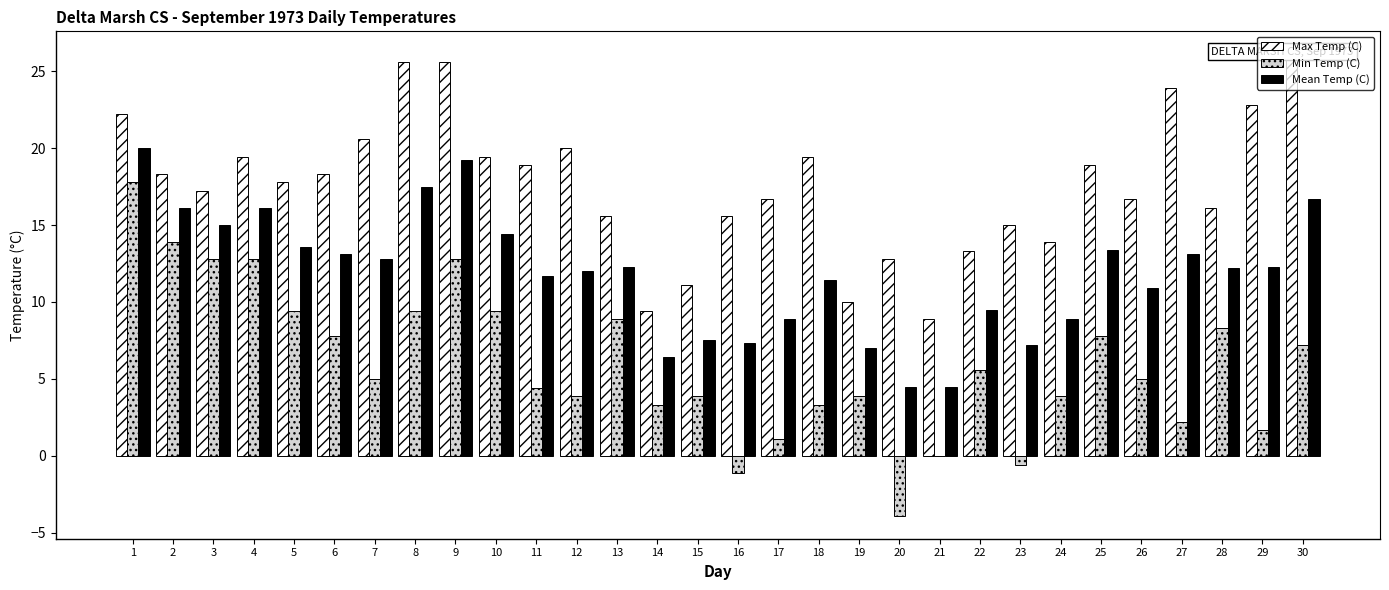

Rank the categories by Mean Temp (C) value from lowest to highest.

20, 21, 14, 19, 23, 16, 15, 17, 24, 22, 26, 18, 11, 12, 28, 13, 29, 7, 6, 27, 25, 5, 10, 3, 2, 4, 30, 8, 9, 1